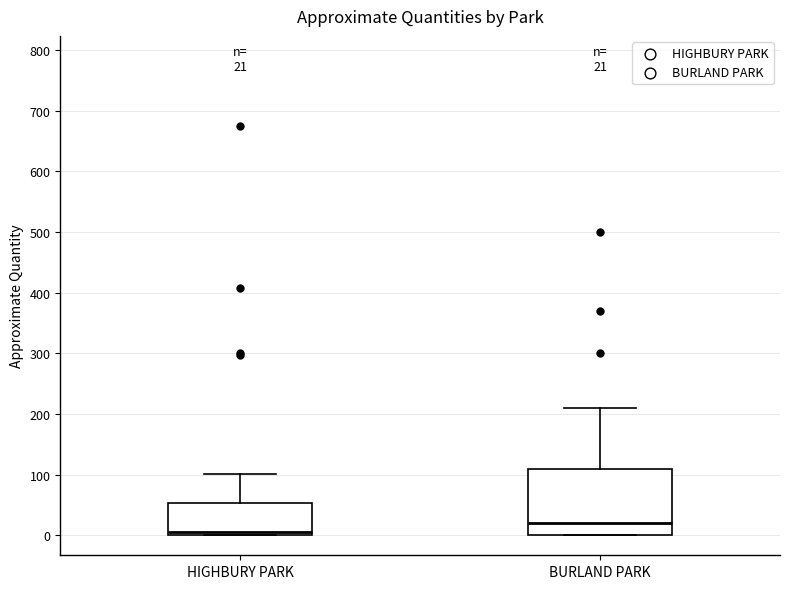

Comparing the boxes themselves (not the whiskers), which one is the tallest?

BURLAND PARK